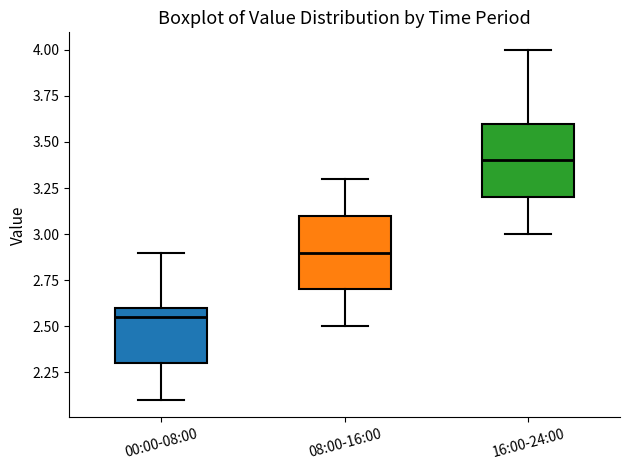

Reading left to right, read every box against the y-axis: the position of its median line, the range the box covers, and the ends of its whiskers. The values are not printed on the chart, so give them approximately, as read against the axis.

00:00-08:00: median 2.55, box 2.30 to 2.60, whiskers 2.10 to 2.90
08:00-16:00: median 2.90, box 2.70 to 3.10, whiskers 2.50 to 3.30
16:00-24:00: median 3.40, box 3.20 to 3.60, whiskers 3.00 to 4.00